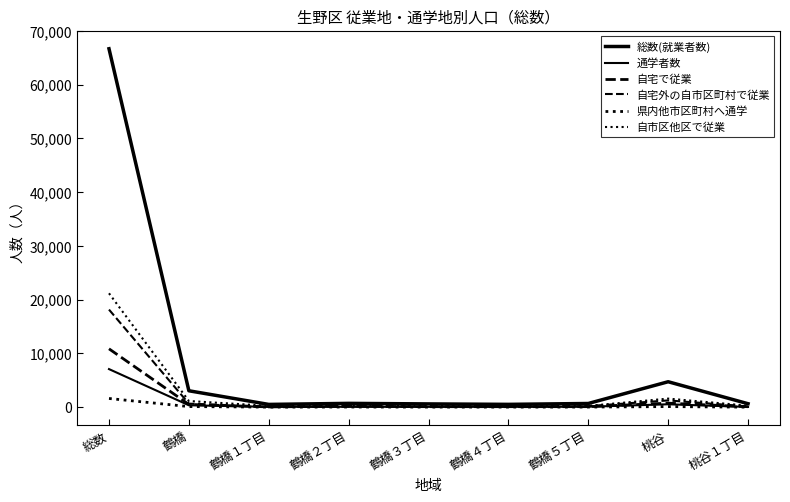

What value does the 県内他市区町村へ通学 series have at 鶴橋２丁目, to the nearest 50?

50